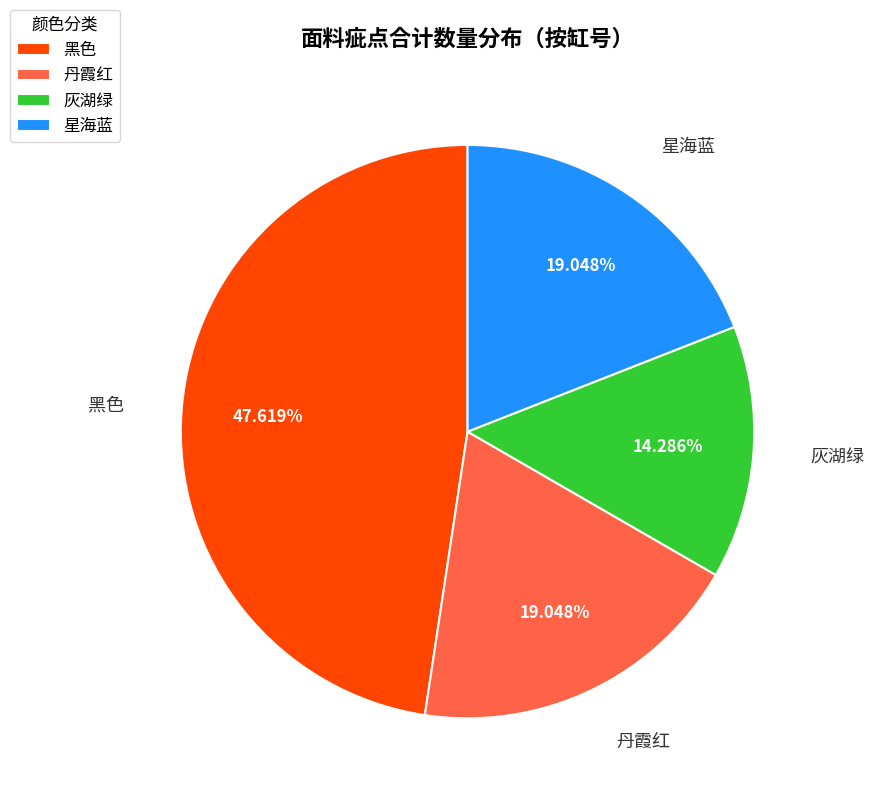

Approximately how many times larger is the value at 星海蓝 compared to 黑色?

0.4